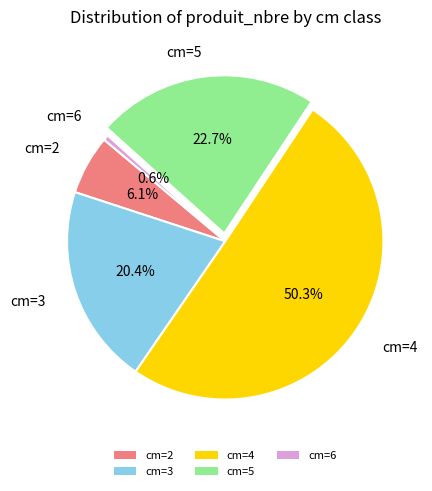

The cm=2 slice represents 1% of the pie. True or false?

False